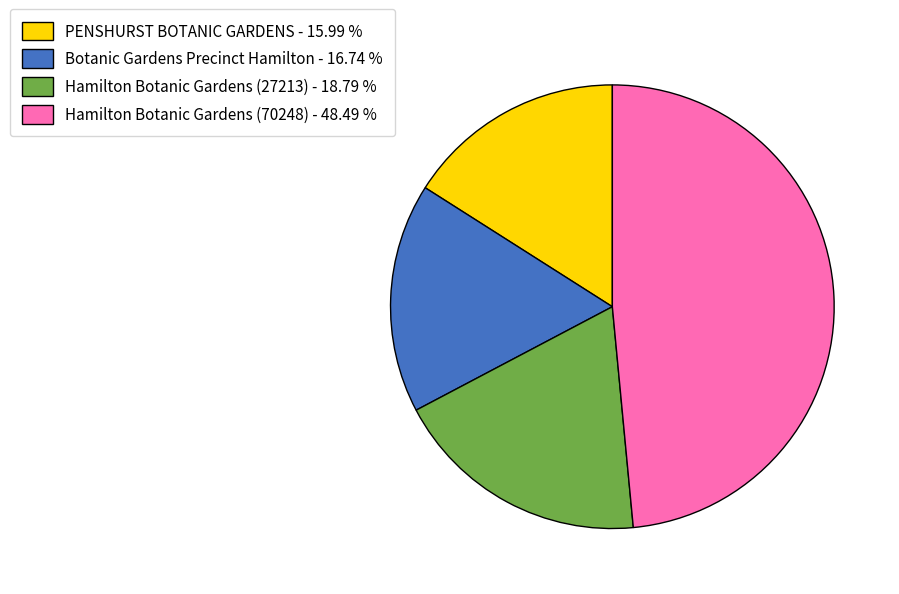

Is there a majority slice in this chart?

No